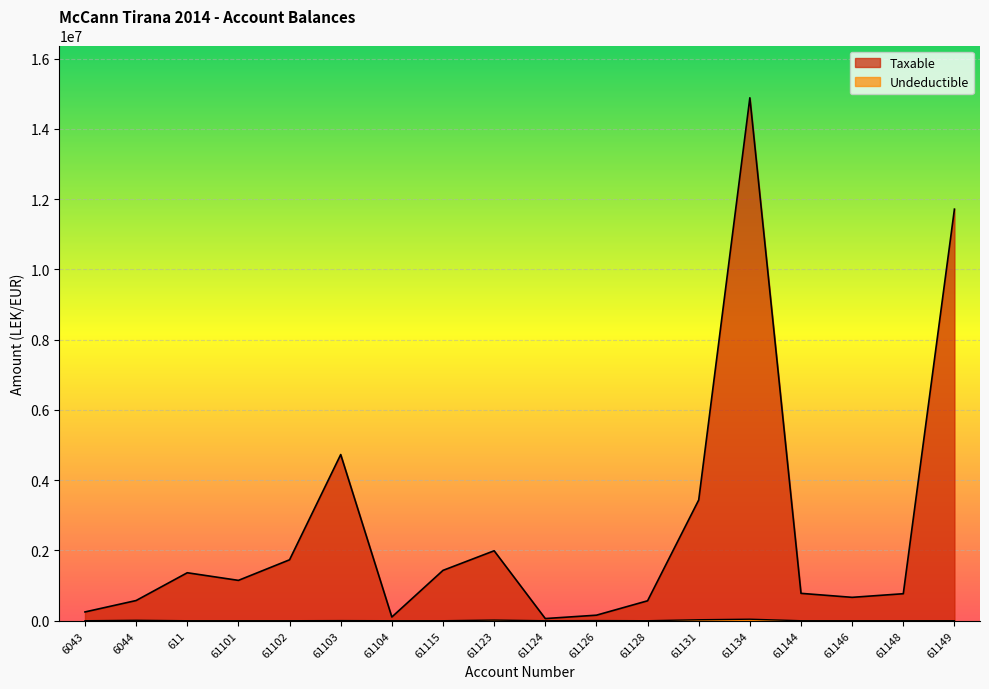

What position from the left is 61123?

9